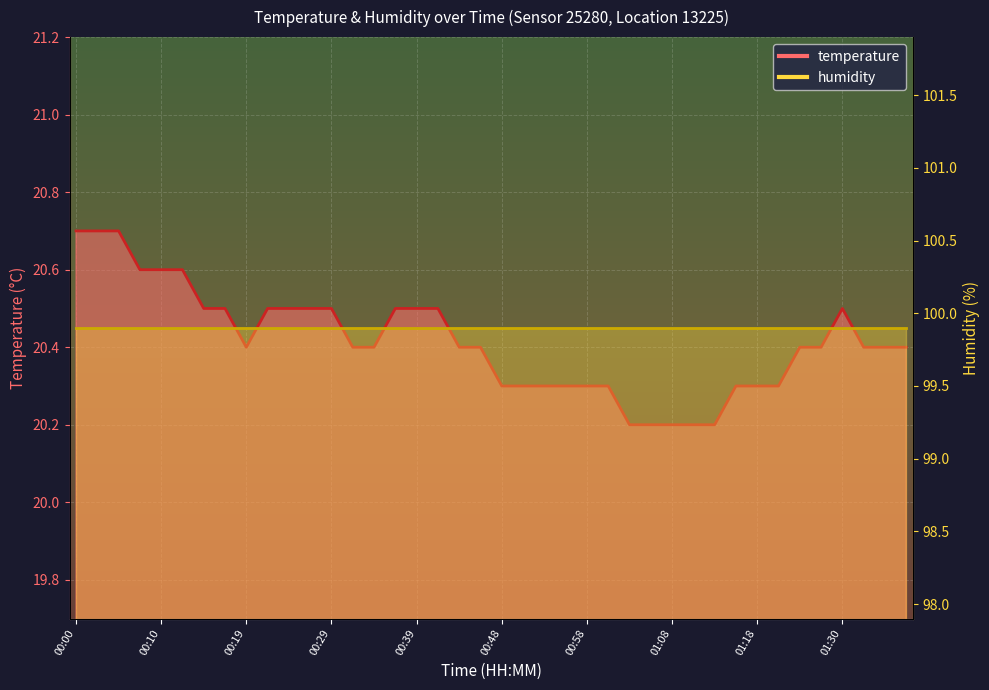

What is the maximum value shown in the chart?

20.7